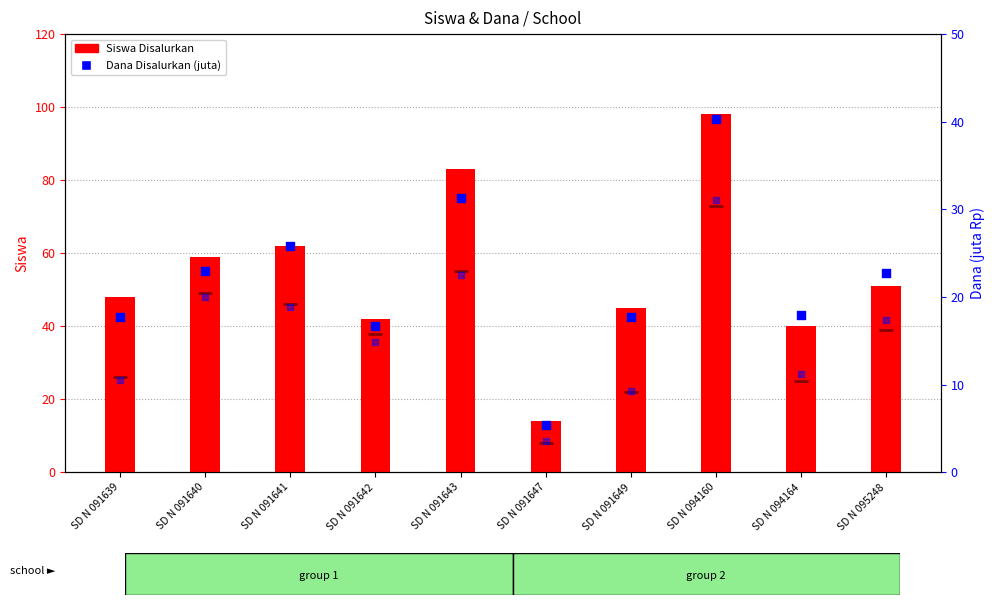

Which series reaches the maximum Y coordinate?

Siswa Disalurkan